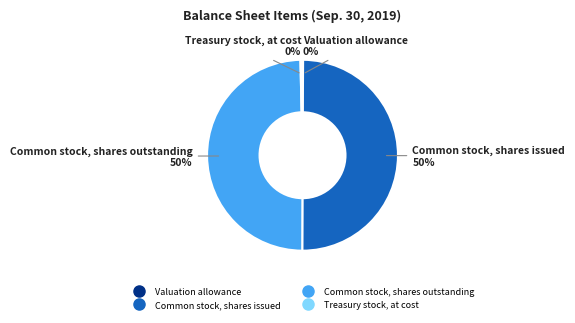

What is the ratio of the value at Common stock, shares outstanding to the value at Treasury stock, at cost?

143.3